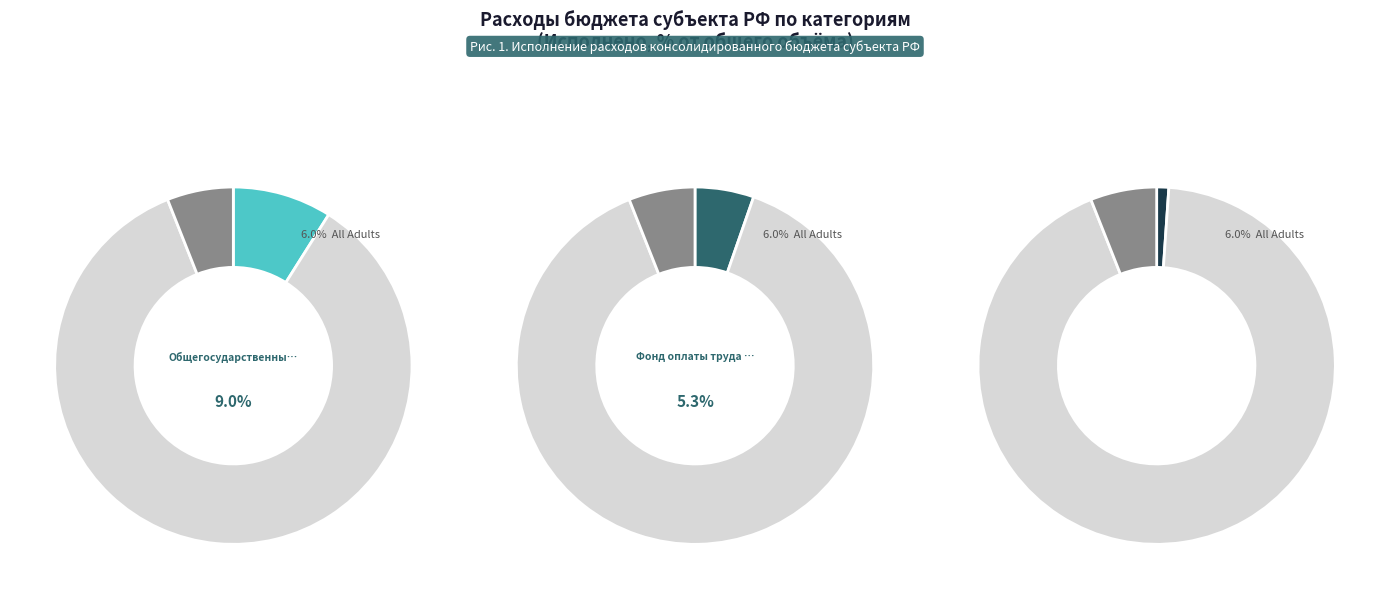

Approximately how many times larger is the value at Фонд оплаты труда (0104) compared to Общегосударственные вопросы?

0.6